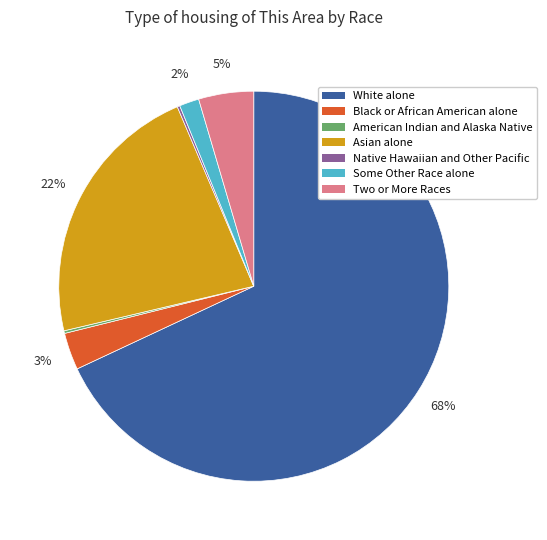

The Asian alone slice represents 22% of the pie. True or false?

True